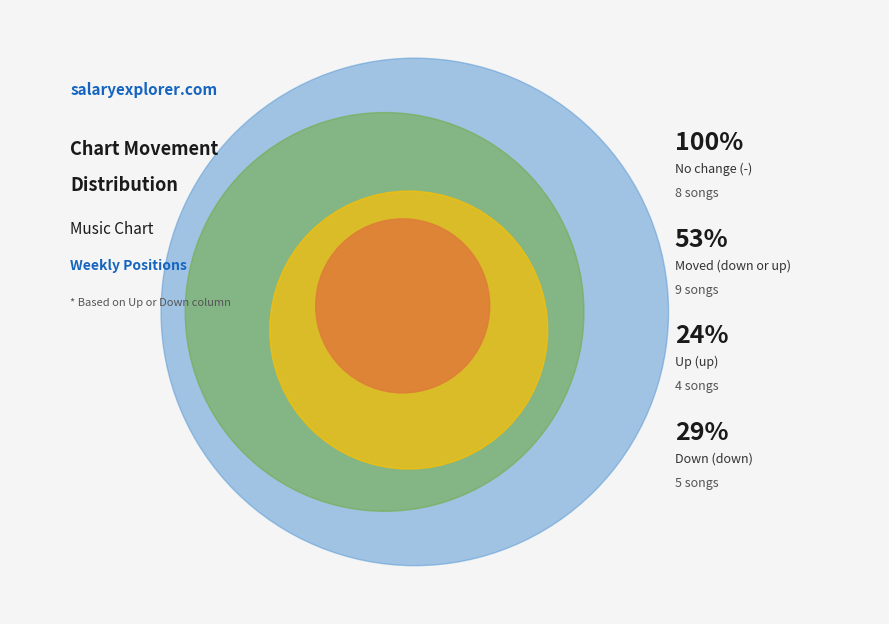

Is it true that down is 15% of the pie?

False